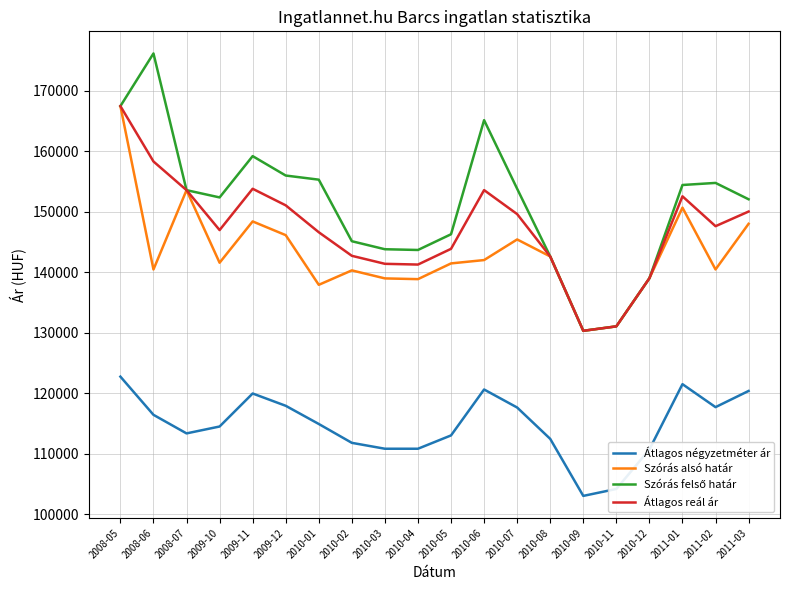

Does the chart have visible grid lines?

Yes